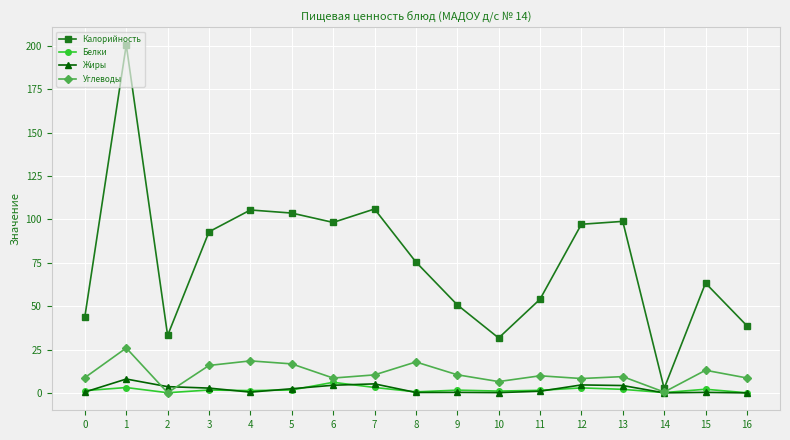

Between 1 and 15, which series saw the biggest shift?

Калорийность